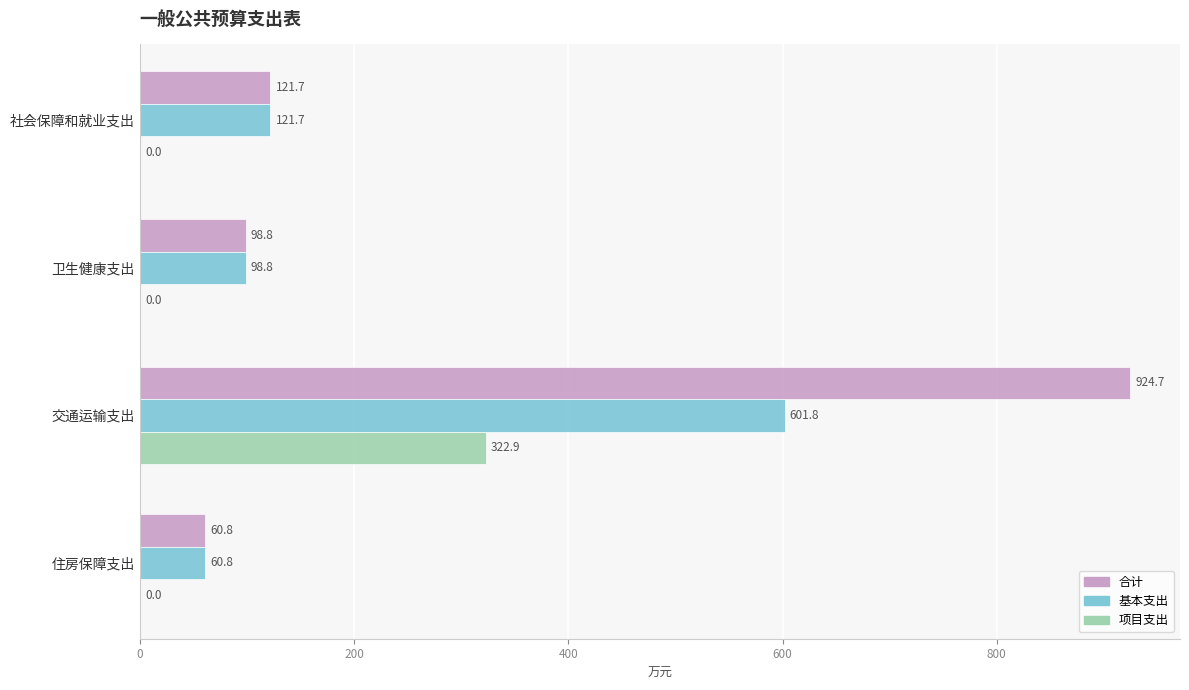

What is the sum of the 基本支出 values at 卫生健康支出 and 住房保障支出?

159.6